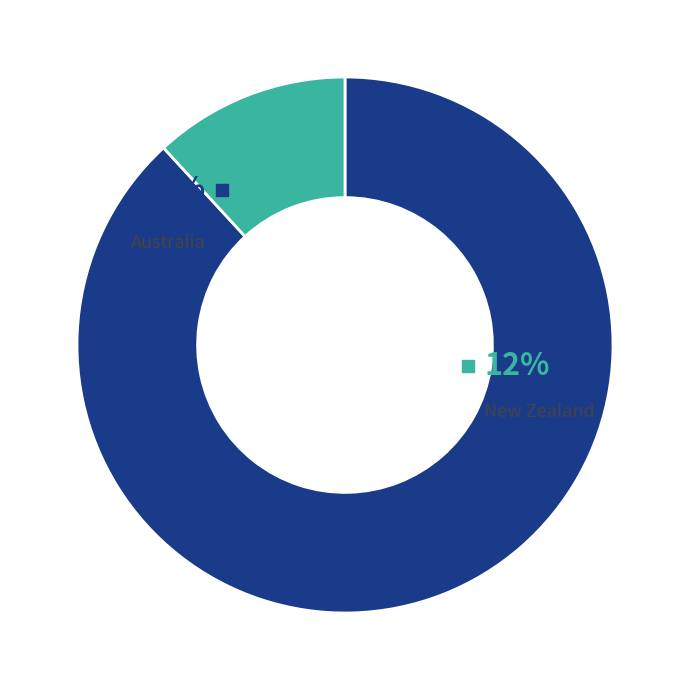

True or false: Australia accounts for 88% of the total.

True